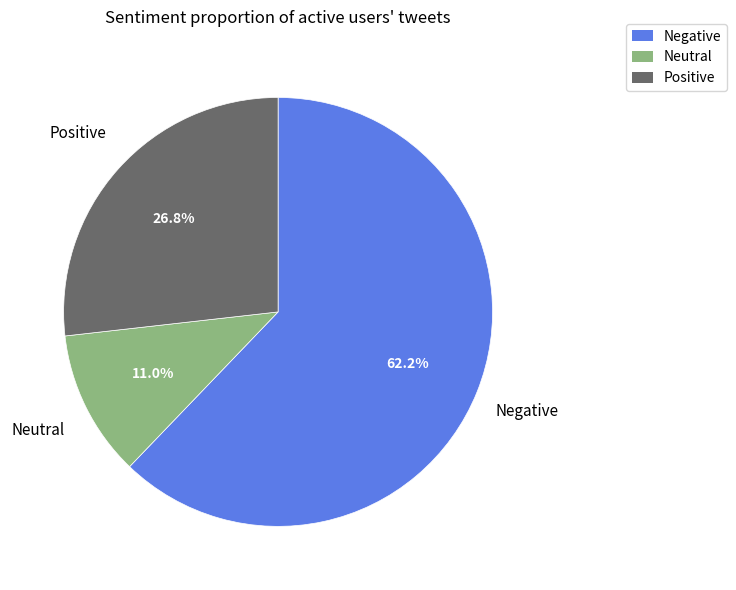

Is there a majority slice in this chart?

Yes